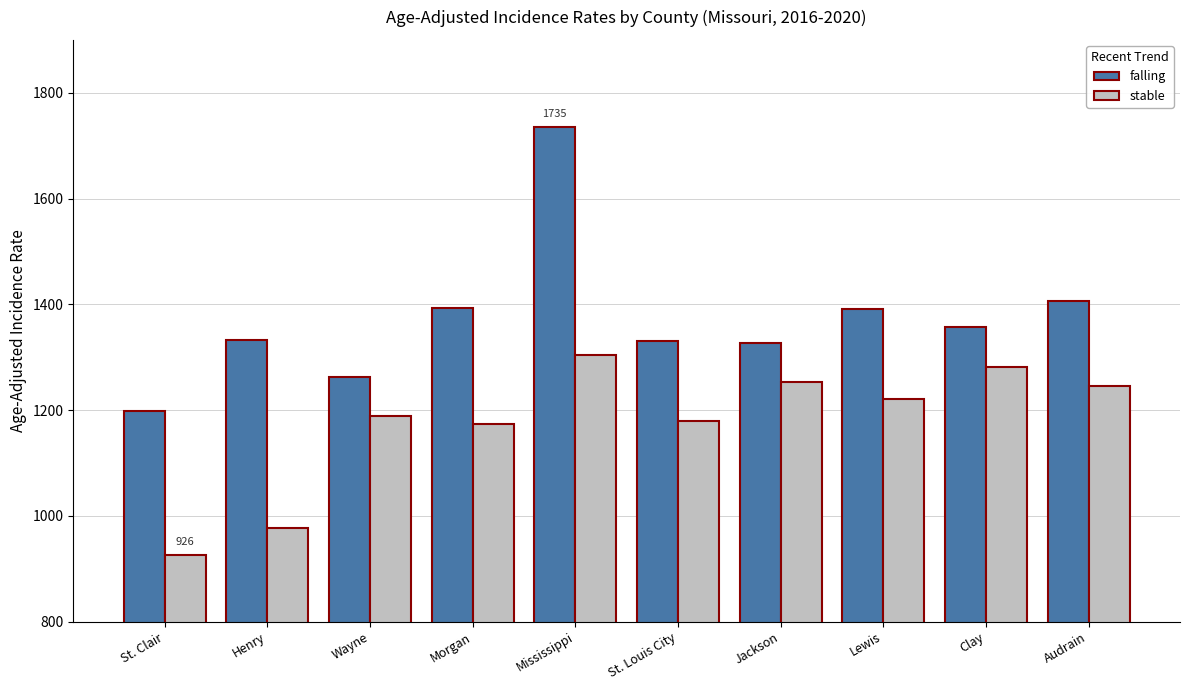

List the series in order of their peak value, lowest first.

stable, falling